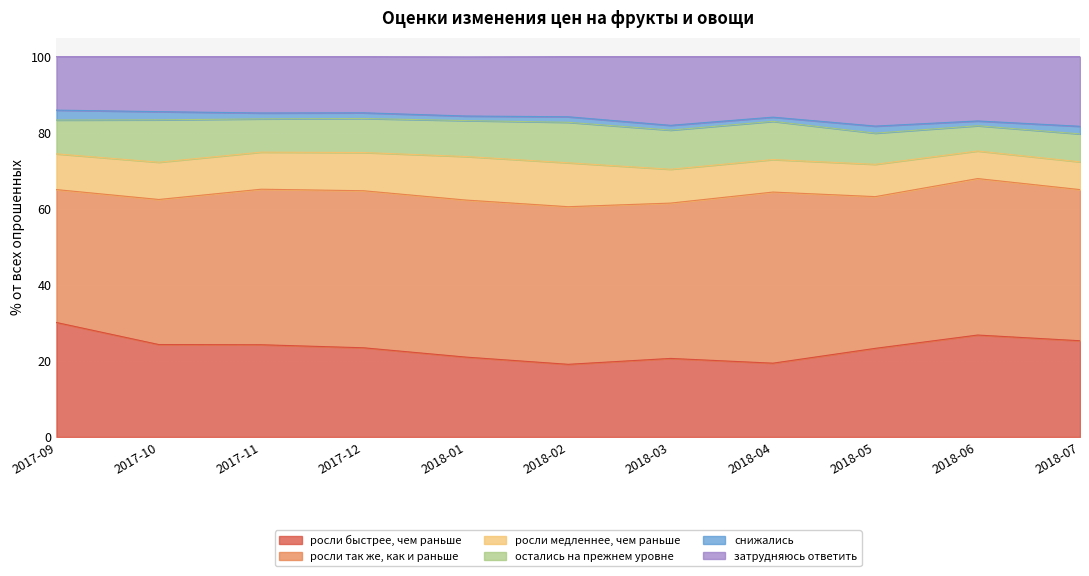

What value does the остались на прежнем уровне series have at 2018-07?

7.3